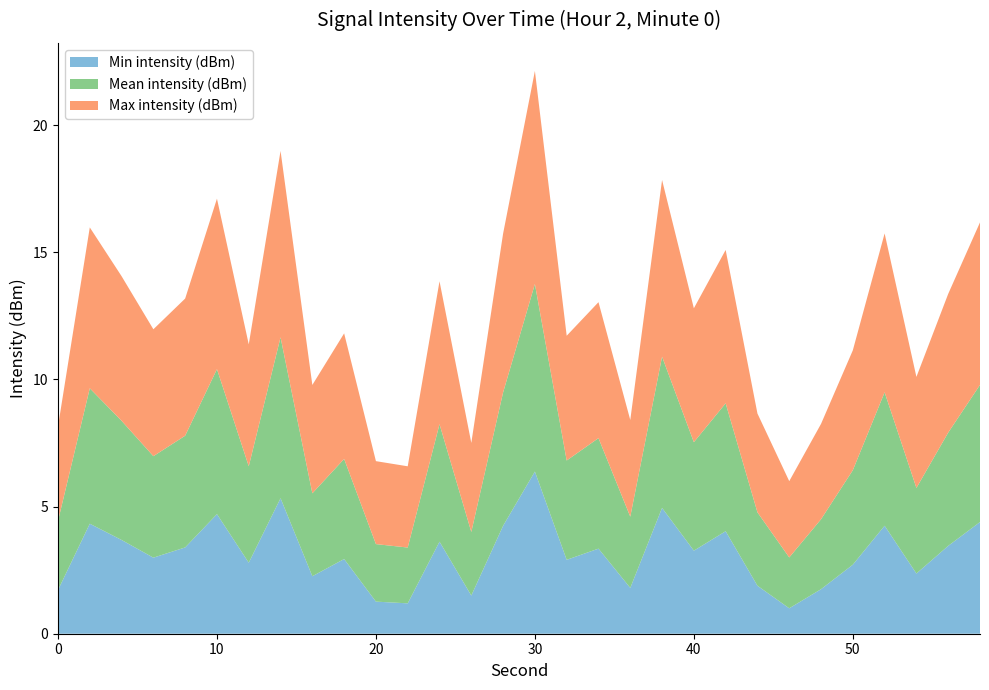

The value of Min intensity (dBm) at 0 is 2.9. True or false?

False